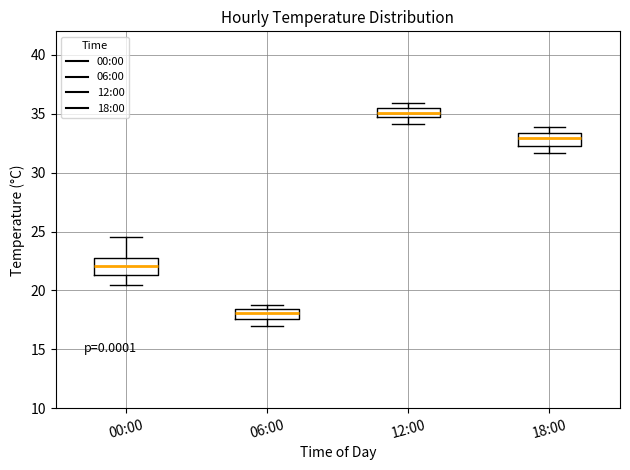

Reading left to right, read every box against the y-axis: the position of its median line, the range the box covers, and the ends of its whiskers. The values are not printed on the chart, so give them approximately, as read against the axis.

00:00: median 22.0, box 21.5 to 23.0, whiskers 20.5 to 24.5
06:00: median 18.0, box 17.5 to 18.5, whiskers 17.0 to 19.0
12:00: median 35.0, box 34.5 to 35.5, whiskers 34.0 to 36.0
18:00: median 33.0, box 32.5 to 33.5, whiskers 31.5 to 34.0